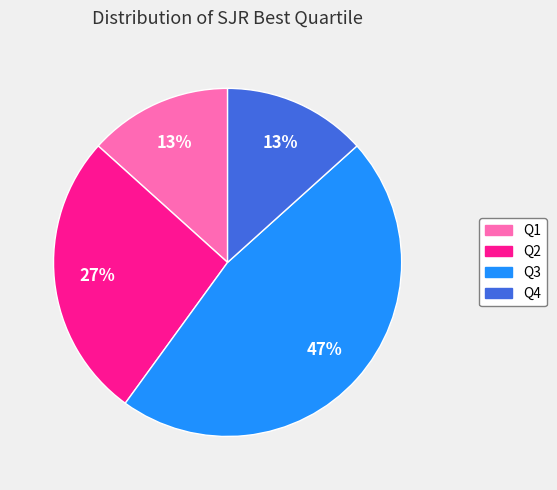

How many segments does this pie chart have?

4